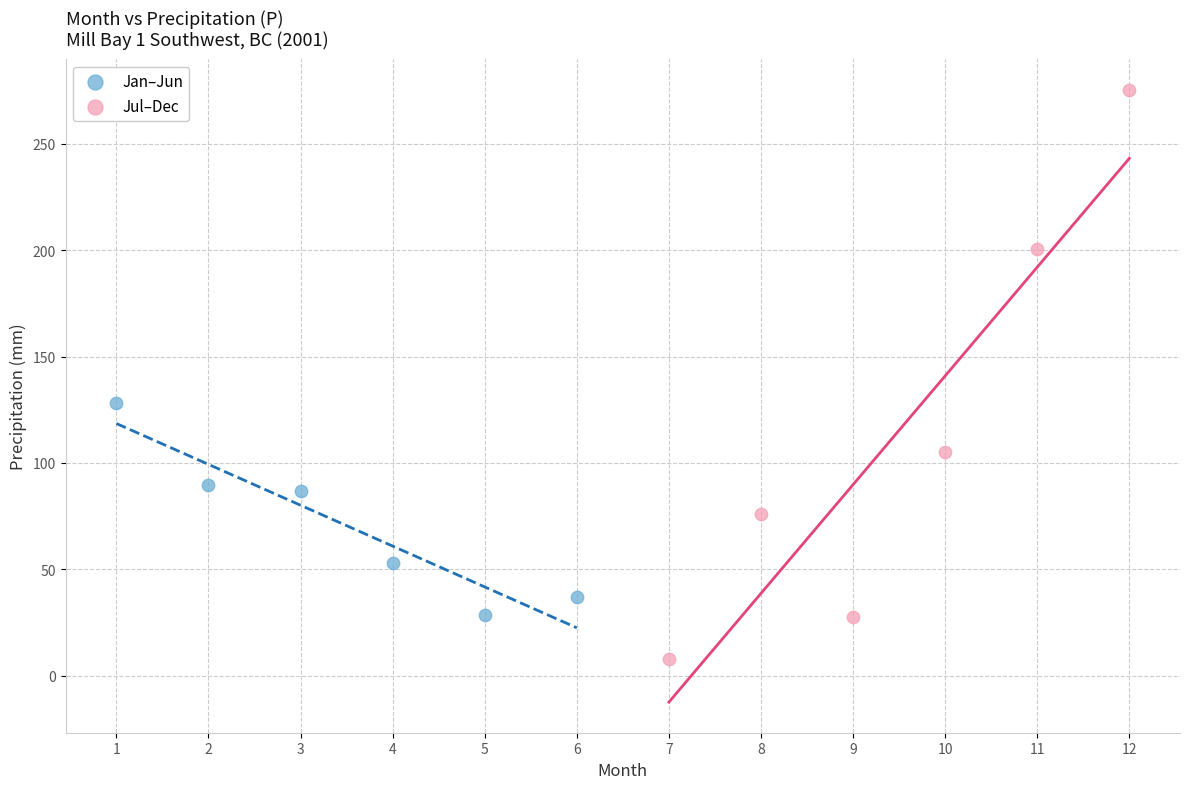

Which series contains the highest Y value?

Jul–Dec